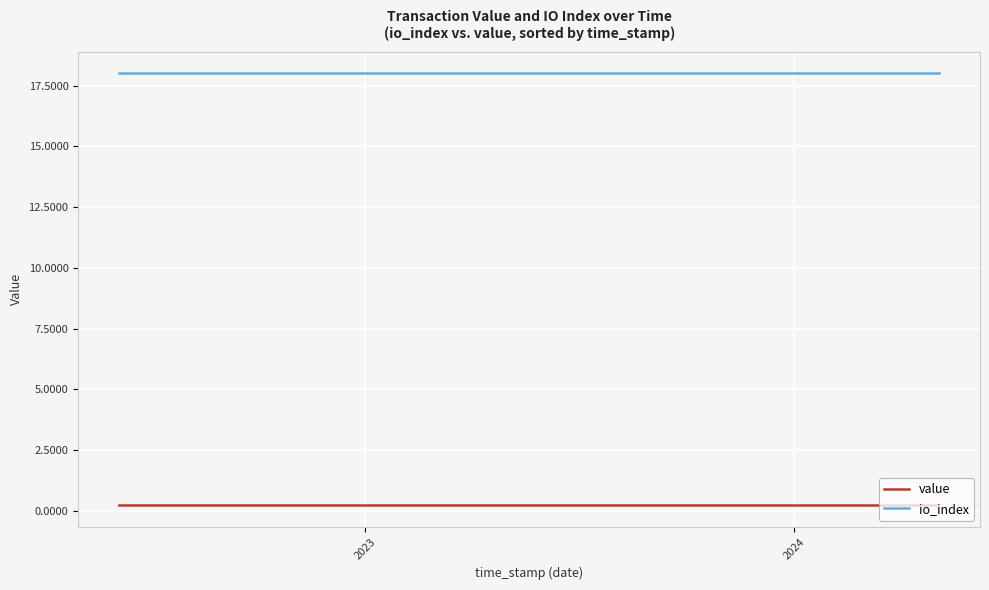

True or false: value and io_index cross at least once.

False